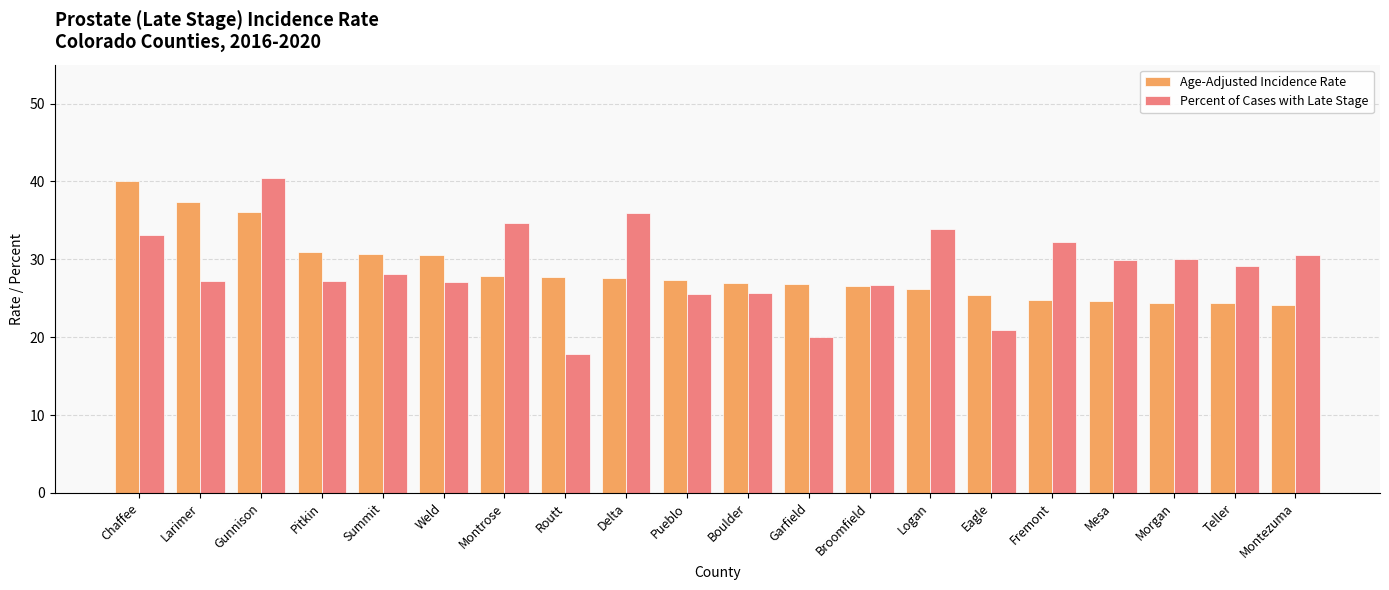

What is the lowest value of the Age-Adjusted Incidence Rate series?

24.1